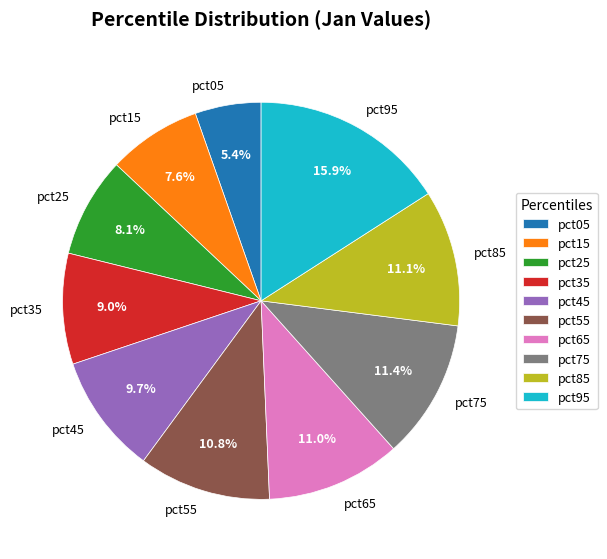

Count the number of slices in the pie.

10